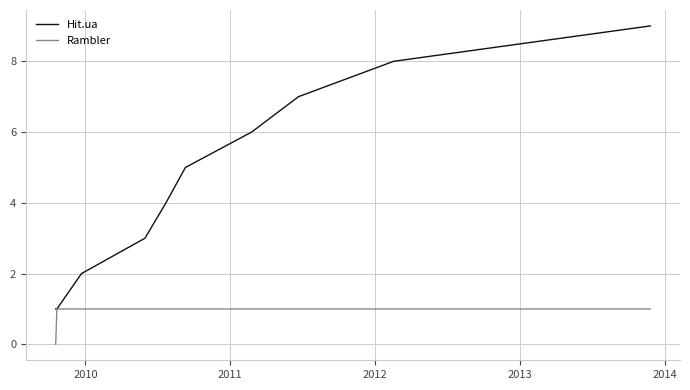

List the series in order of their overall mean, lowest first.

Rambler, Hit.ua